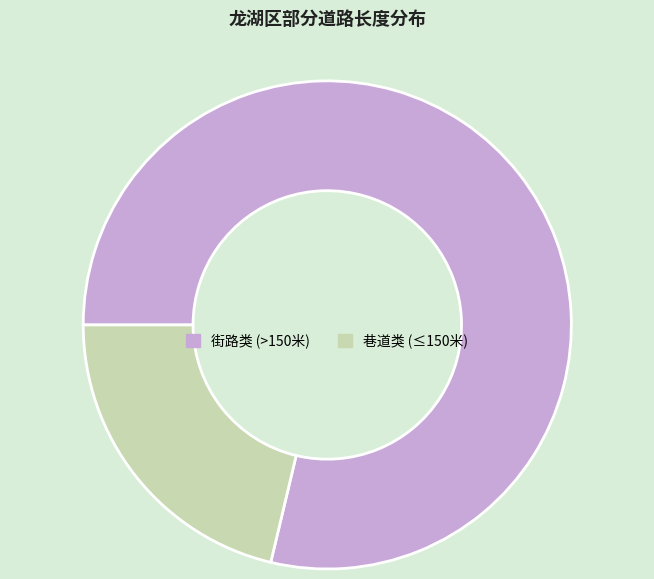

Combined, do 巷道类 (≤150米) and 街路类 (>150米) account for over 50%?

Yes